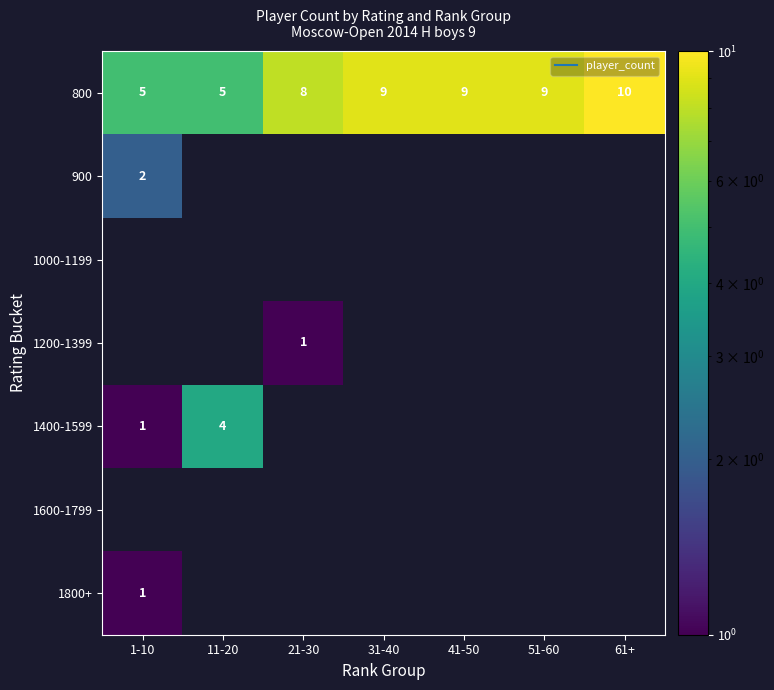

How many data points in 1400-1599 are above 0?

2